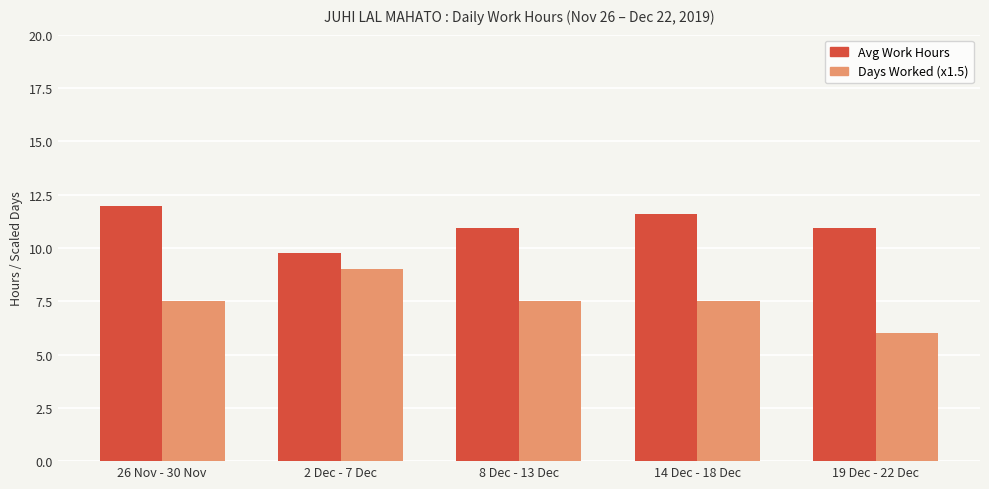

What is the difference between the highest and lowest values at 8 Dec - 13 Dec?

3.4